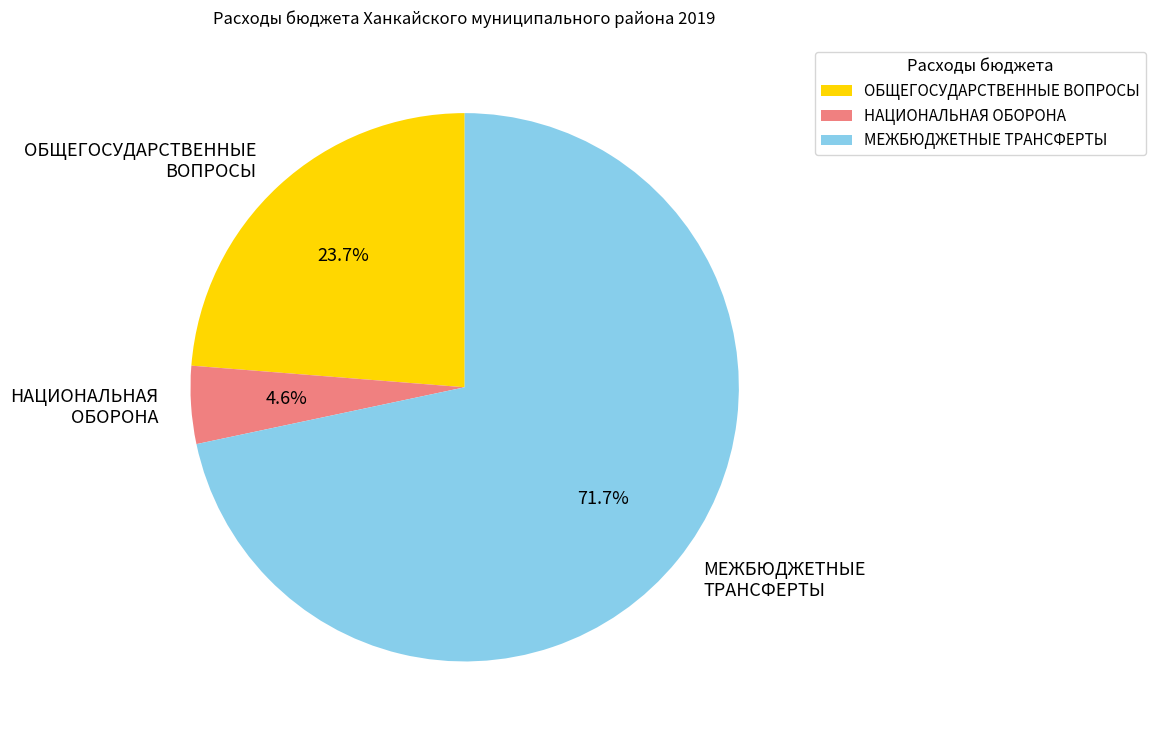

Is there a majority slice in this chart?

Yes